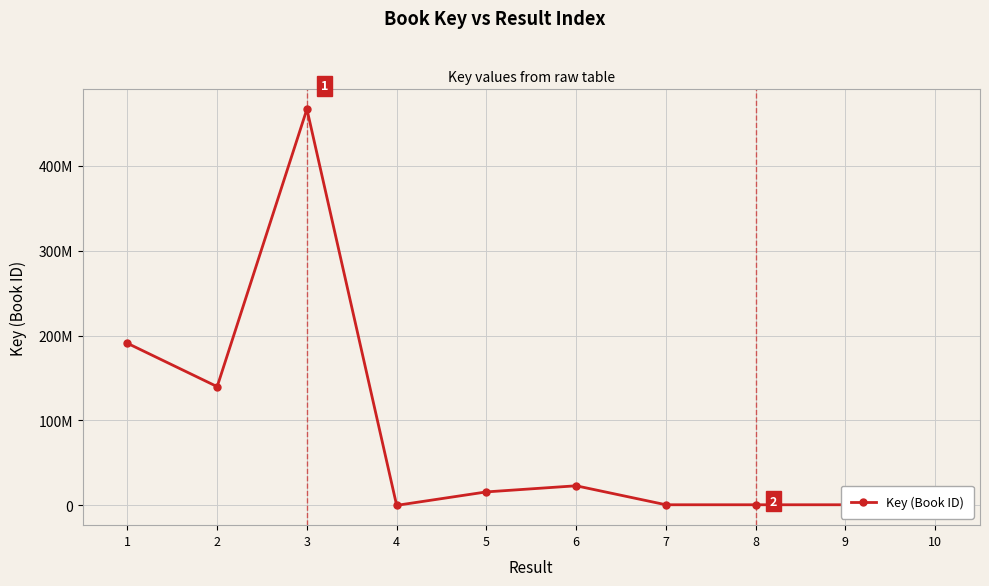

Between 3 and 1, which is larger?

3